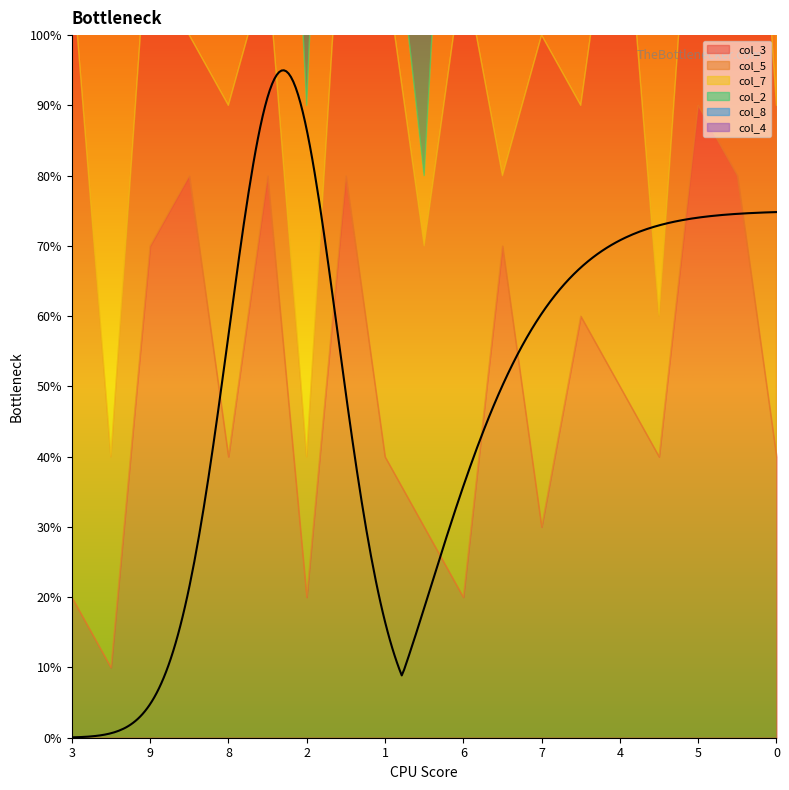

Rank the series by their maximum value, from lowest to highest.

col_3, col_5, col_7, col_2, col_8, col_4